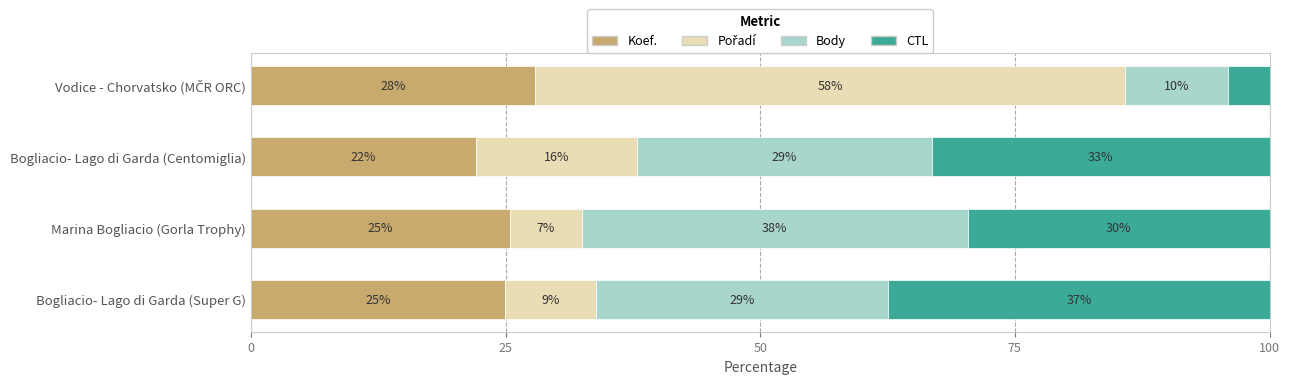

Is it true that Koef. equals 13.0 at Bogliacio- Lago di Garda (Super G)?

False